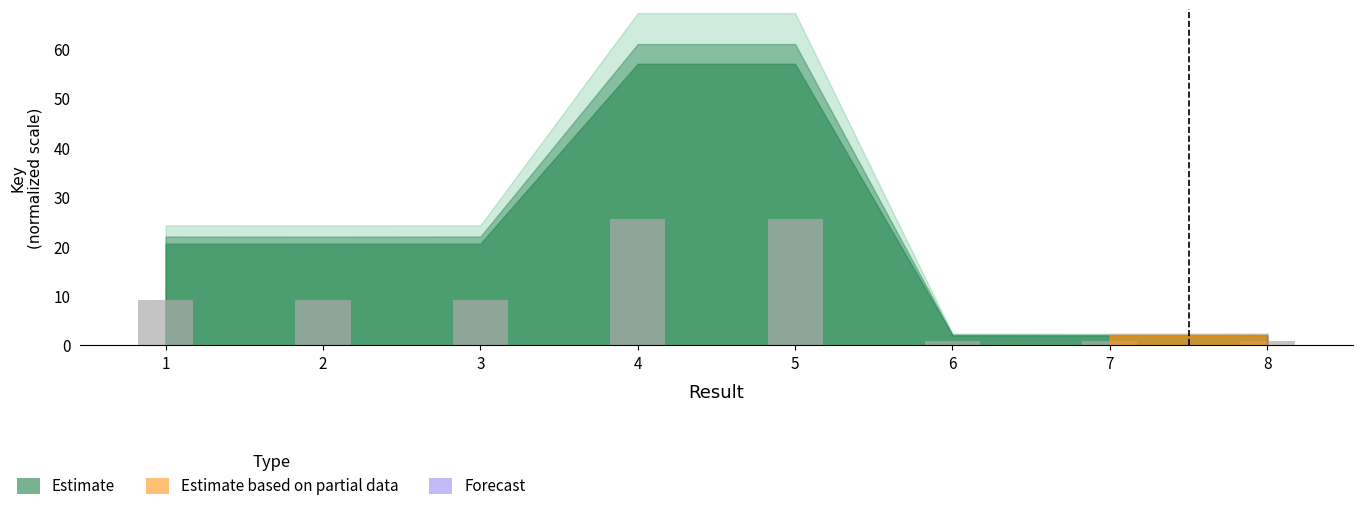

What is the greatest value displayed?

25.7